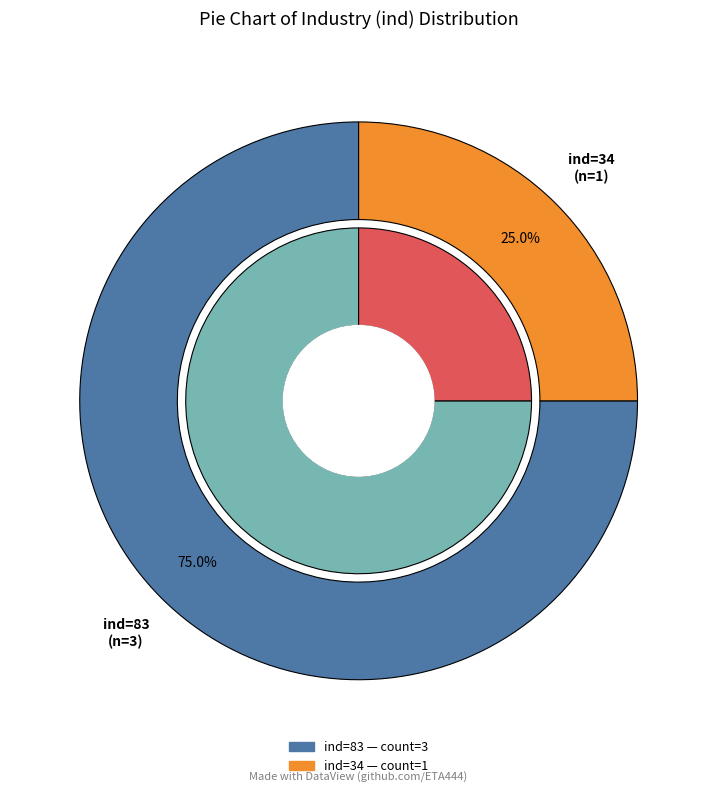

Combined, what portion of the pie is 83 and 83_2007?

75.0%